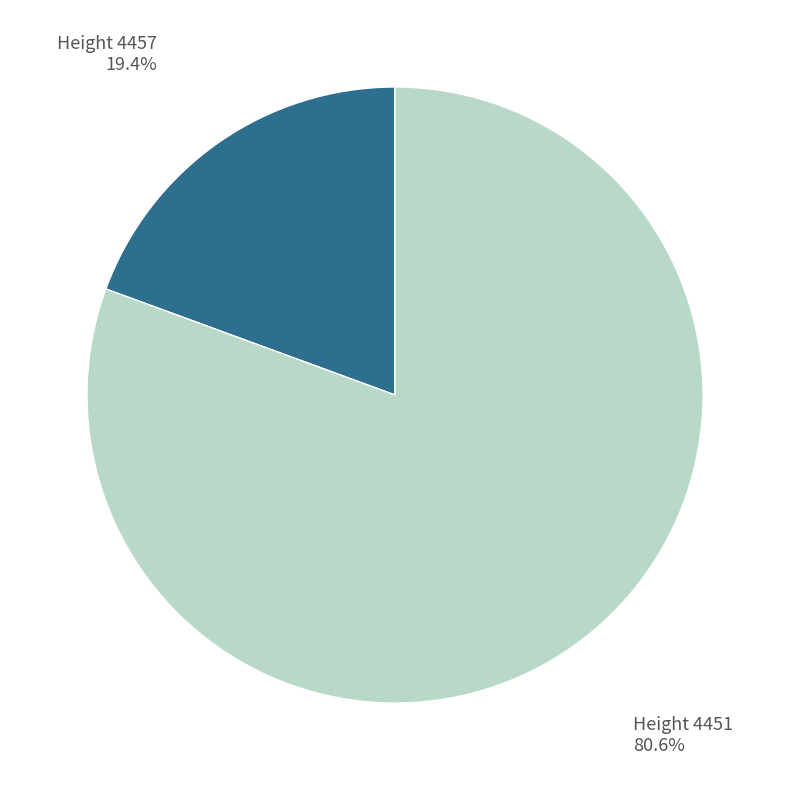

Does any single category account for the majority?

Yes